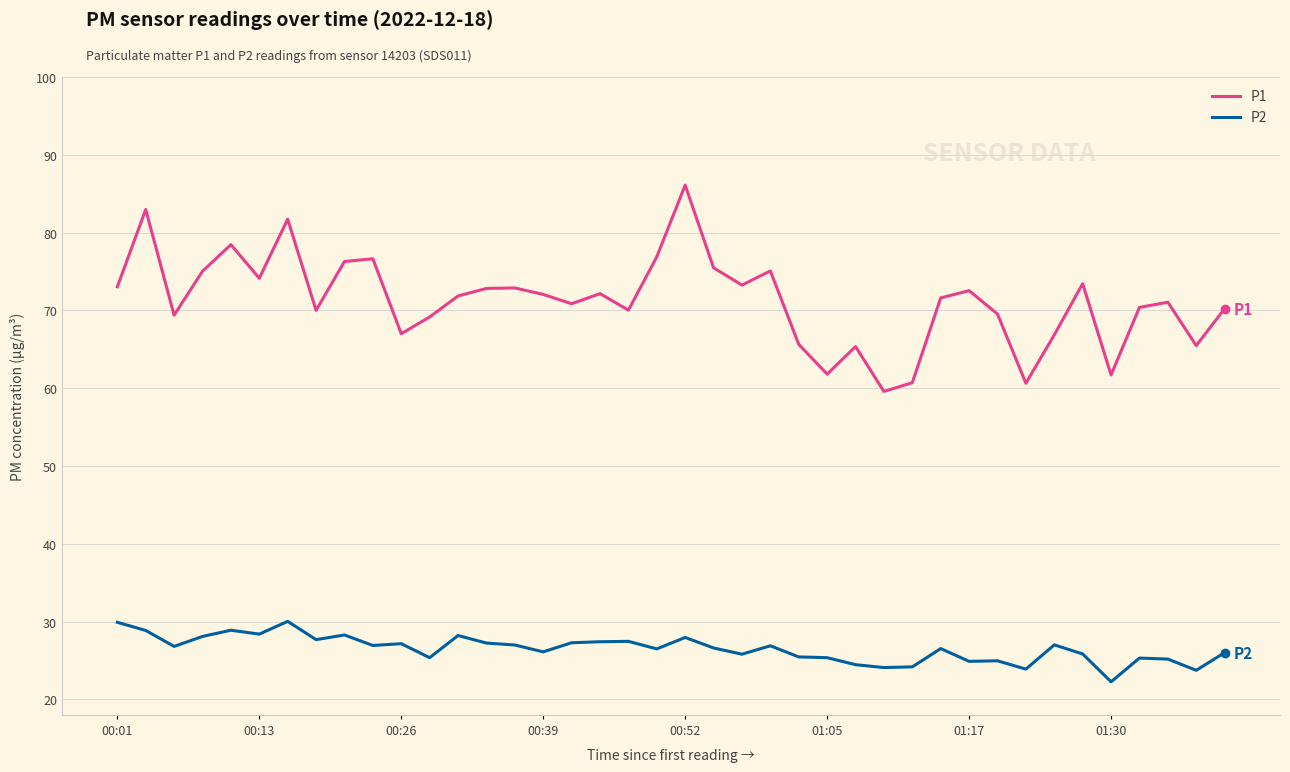

What is the difference between the maximum and minimum values in the P2 series?

7.8